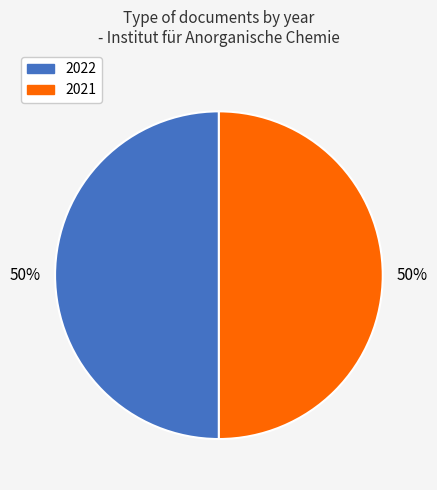

Do 2021 and 2022 together represent more than half of the pie?

Yes